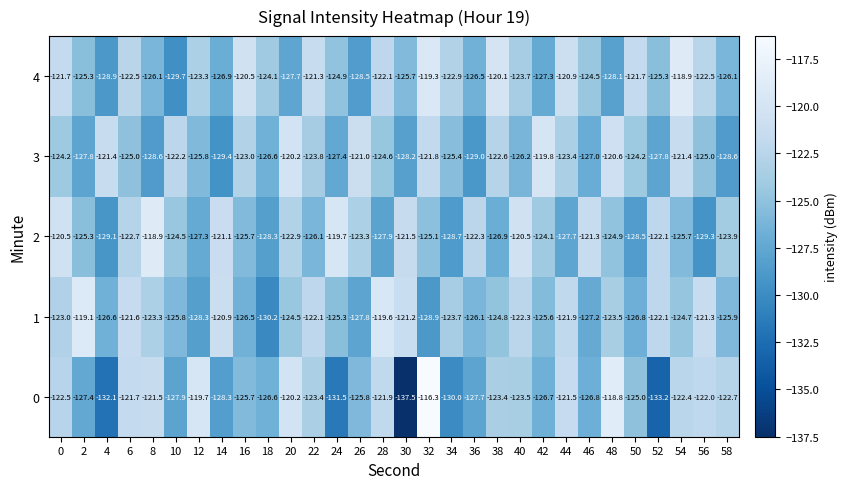

At 26, list the series in order from smallest to largest.

4, 1, 0, 2, 3